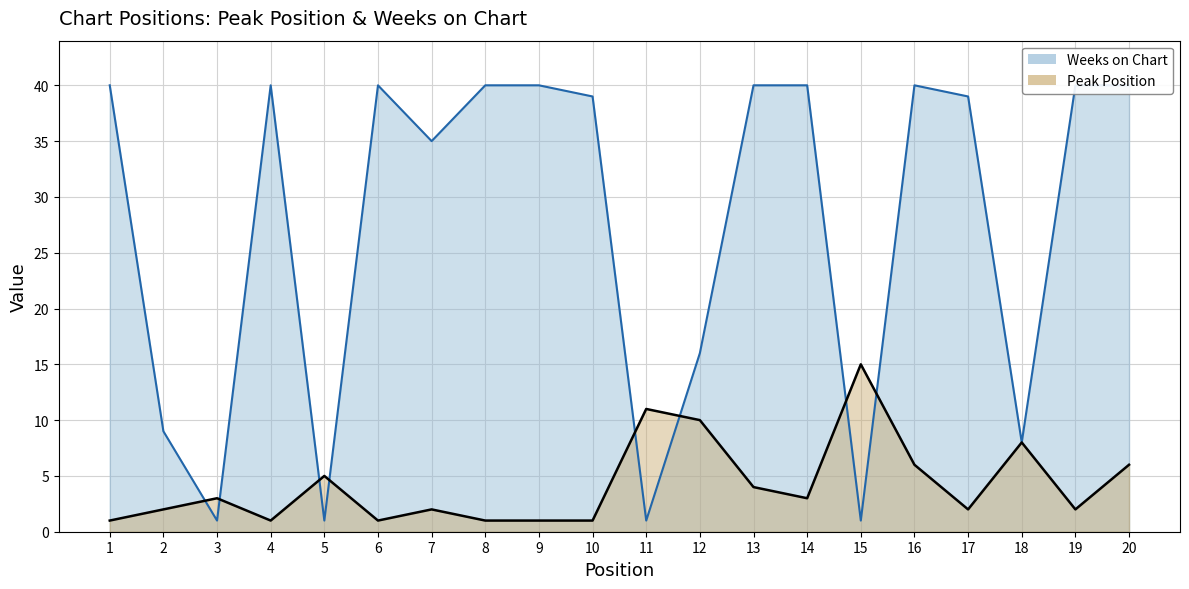

Reading right to left, what are all the values shown in this chart?

Peak Position: 20=6	19=2	18=8	17=2	16=6	15=15	14=3	13=4	12=10	11=11	10=1	9=1	8=1	7=2	6=1	5=5	4=1	3=3	2=2	1=1
Weeks on Chart: 20=40	19=40	18=8	17=39	16=40	15=1	14=40	13=40	12=16	11=1	10=39	9=40	8=40	7=35	6=40	5=1	4=40	3=1	2=9	1=40